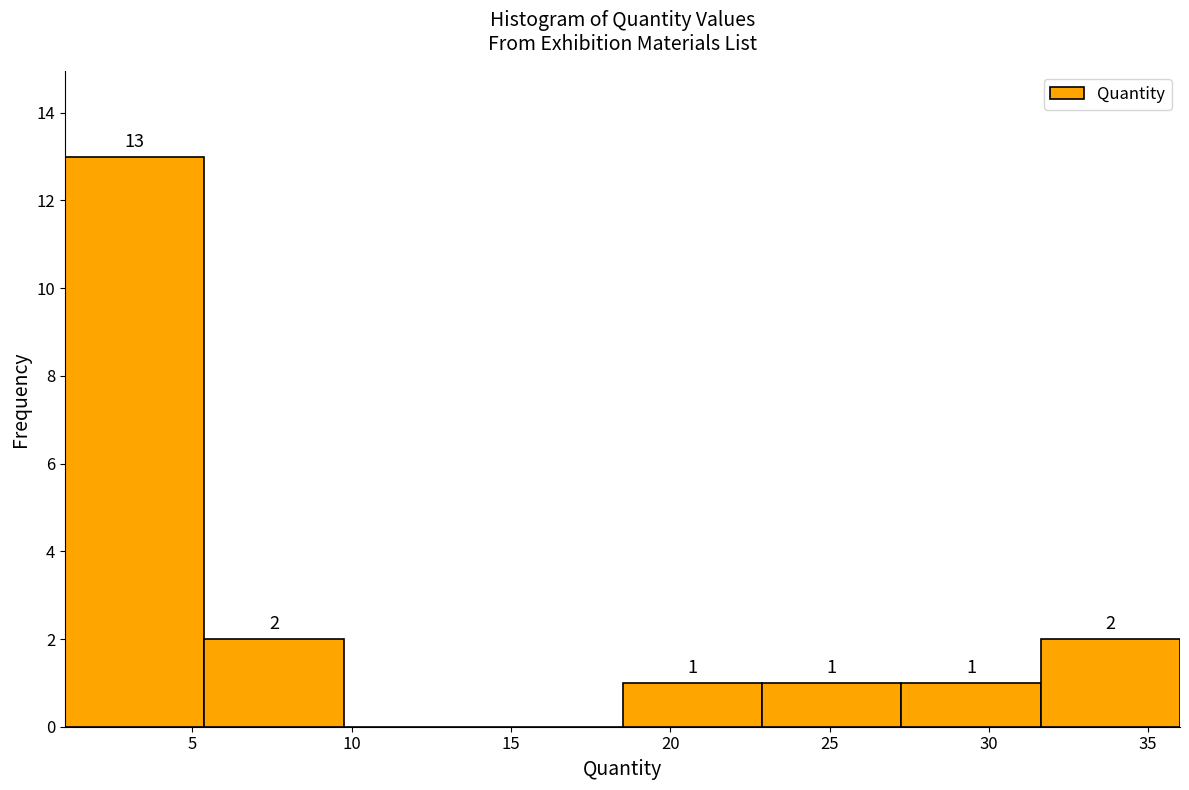

Which range on the x-axis has the tallest bar?

1.0 to 5.5